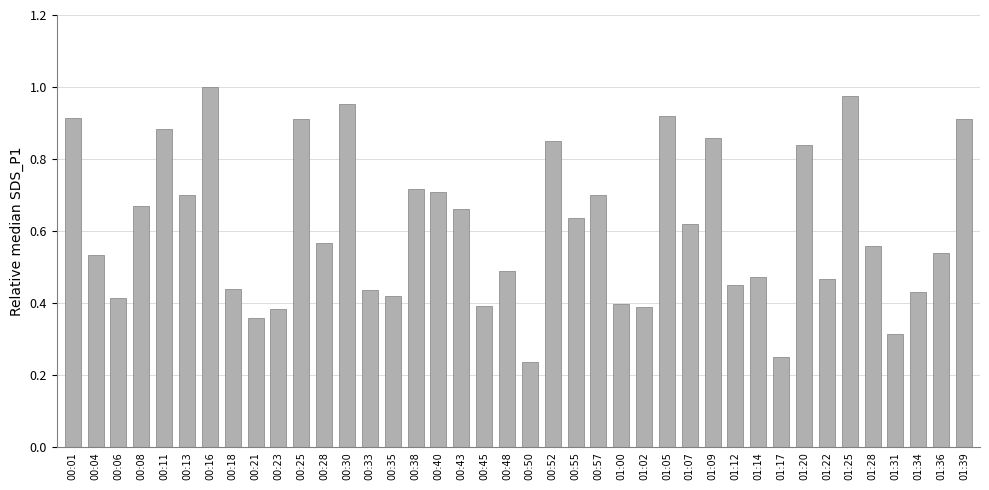

The chart shows a value of 0.9 at 01:07. True or false?

False